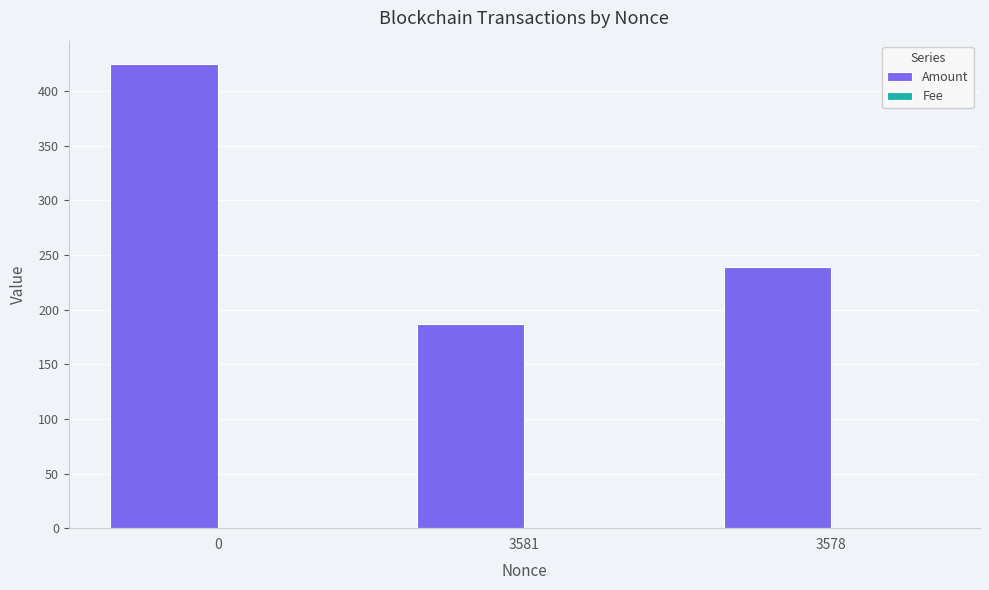

What is the sum of all Amount values?

850.6